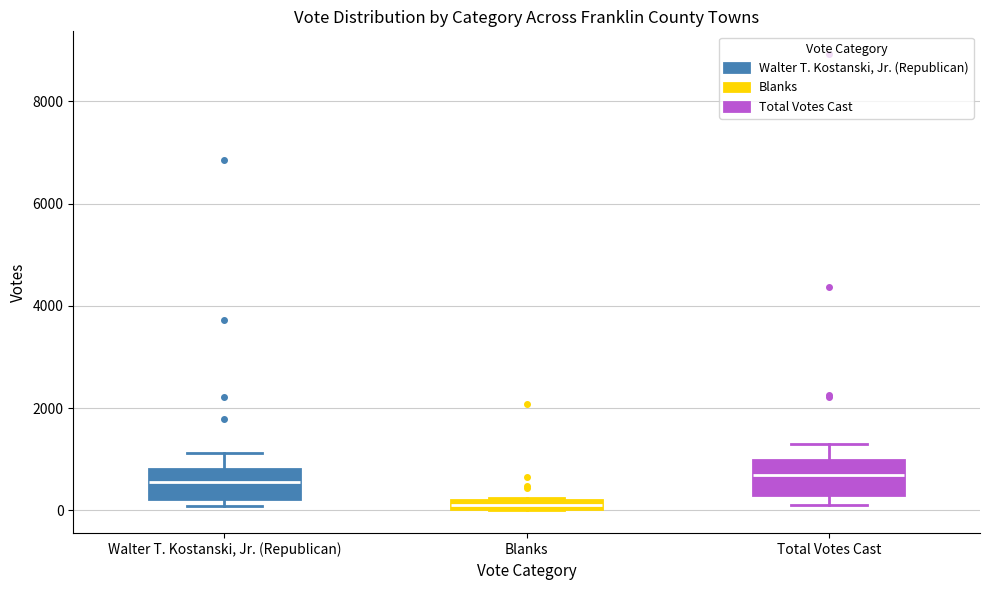

Where does the upper whisker of the box for Total Votes Cast end on the y-axis? The values are not printed on the chart, so give them approximately, as read against the axis.

1200